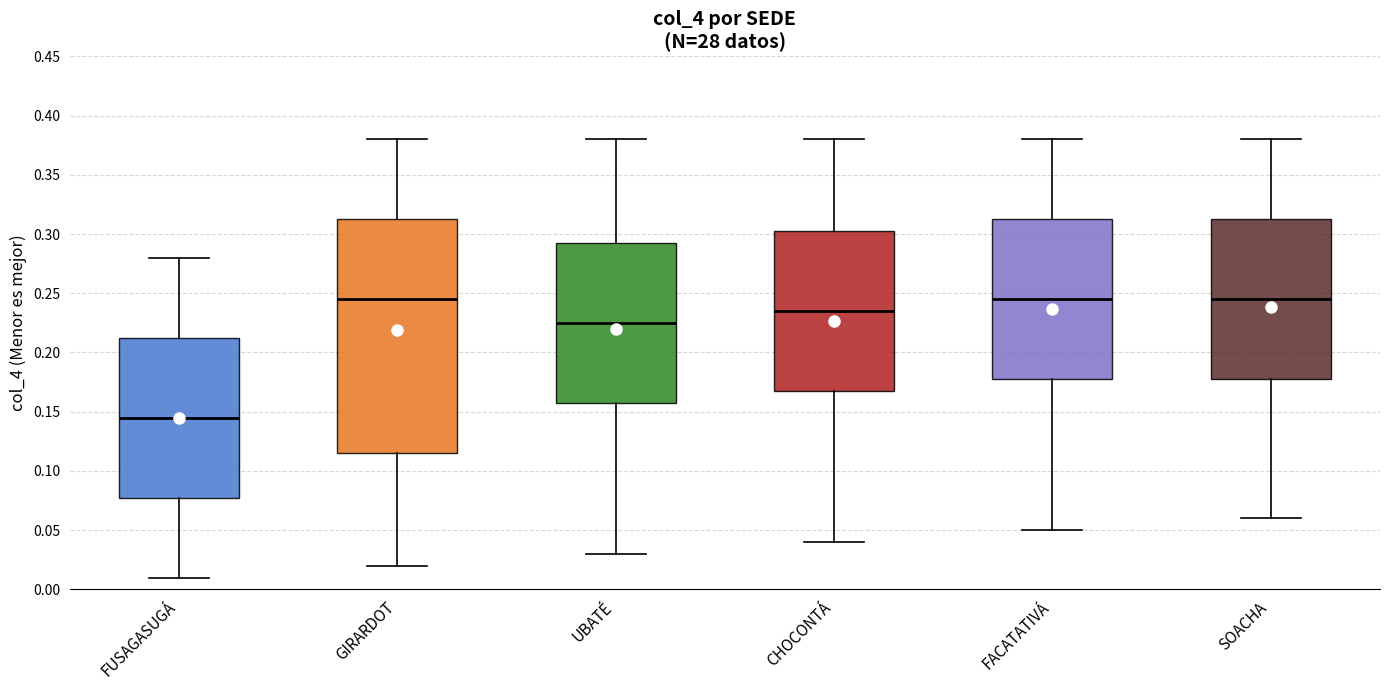

Reading left to right, transcribe this box plot: for each box, give where its median line is, the range the box spans, and where its two whiskers end, as read against the y-axis. The values are not printed on the chart, so give them approximately, as read against the axis.

FUSAGASUGÁ: median 0.145, box 0.080 to 0.215, whiskers 0.010 to 0.280
GIRARDOT: median 0.245, box 0.115 to 0.315, whiskers 0.020 to 0.380
UBATÉ: median 0.225, box 0.160 to 0.295, whiskers 0.030 to 0.380
CHOCONTÁ: median 0.235, box 0.170 to 0.305, whiskers 0.040 to 0.380
FACATATIVÁ: median 0.245, box 0.180 to 0.315, whiskers 0.050 to 0.380
SOACHA: median 0.245, box 0.180 to 0.315, whiskers 0.060 to 0.380